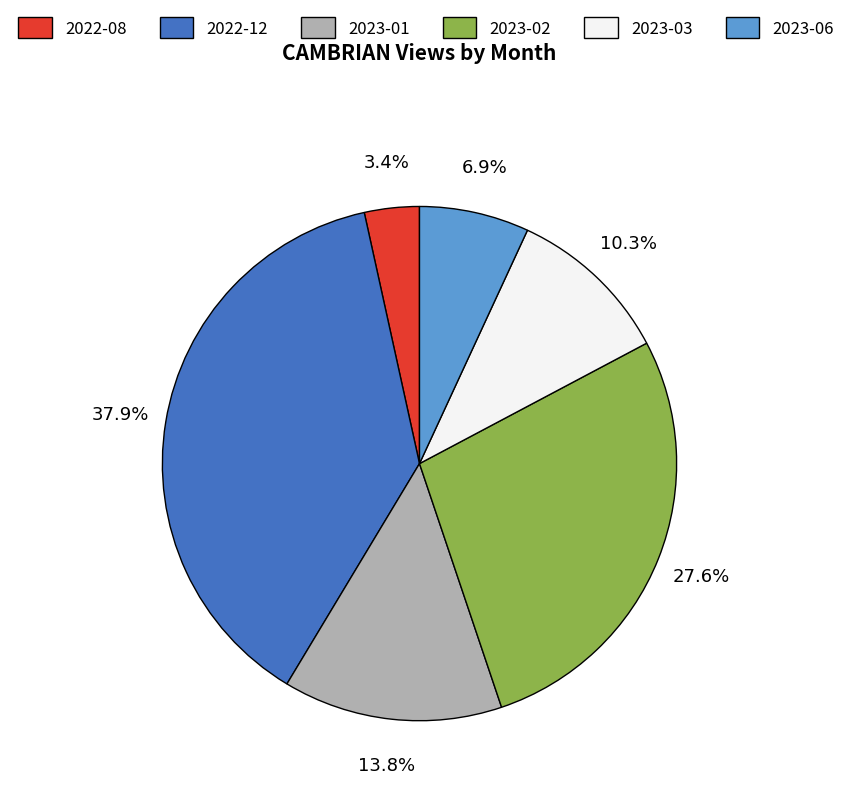

To the nearest percent, what percentage of the pie is 2023-02?

28%